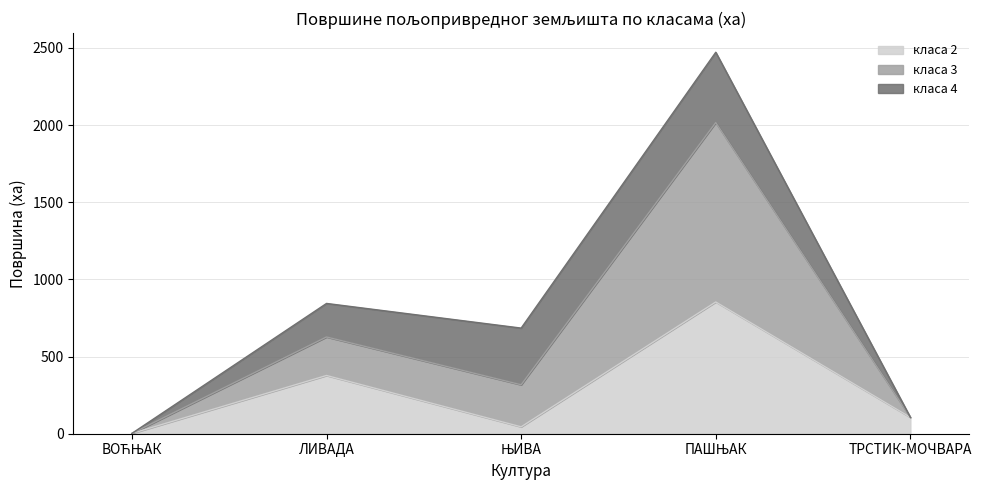

True or false: класа 2 and класа 3 intersect in this chart.

False